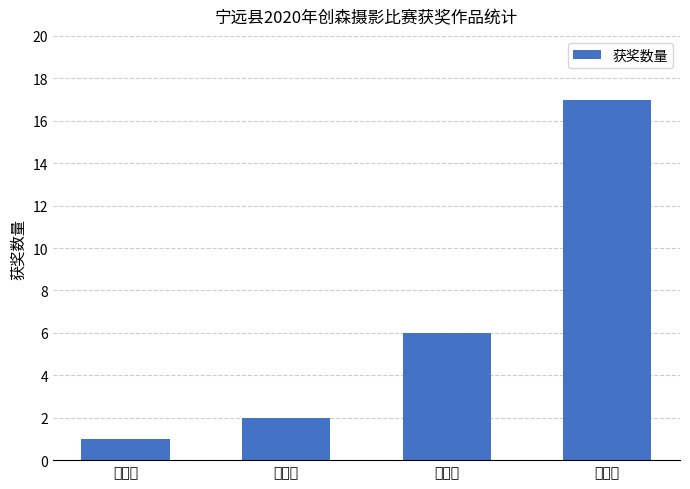

What is the ratio of the value at 三等奖 to the value at 二等奖?

3.0